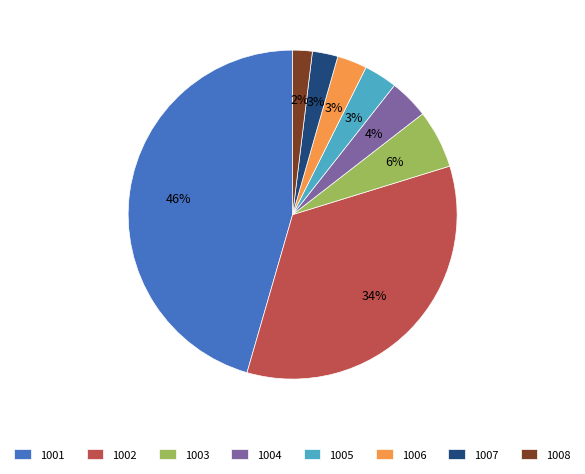

To the nearest percent, what portion does 1006 represent?

3%